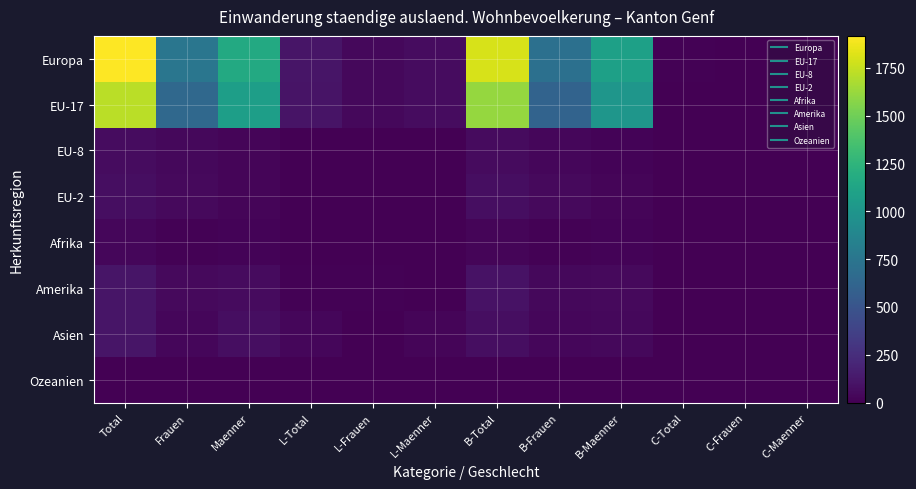

Reading left to right, extract all data points from this chart.

Europa: Total=1916	Frauen=754	Maenner=1162	L-Total=110	L-Frauen=43	L-Maenner=67	B-Total=1798	B-Frauen=708	B-Maenner=1090	C-Total=8	C-Frauen=3	C-Maenner=5
EU-17: Total=1721	Frauen=650	Maenner=1071	L-Total=99	L-Frauen=39	L-Maenner=60	B-Total=1616	B-Frauen=610	B-Maenner=1006	C-Total=6	C-Frauen=1	C-Maenner=5
EU-8: Total=65	Frauen=38	Maenner=27	L-Total=6	L-Frauen=1	L-Maenner=5	B-Total=57	B-Frauen=35	B-Maenner=22	C-Total=2	C-Frauen=2	C-Maenner=0
EU-2: Total=72	Frauen=47	Maenner=25	L-Total=1	L-Frauen=1	L-Maenner=0	B-Total=71	B-Frauen=46	B-Maenner=25	C-Total=0	C-Frauen=0	C-Maenner=0
Afrika: Total=31	Frauen=9	Maenner=22	L-Total=4	L-Frauen=0	L-Maenner=4	B-Total=27	B-Frauen=9	B-Maenner=18	C-Total=0	C-Frauen=0	C-Maenner=0
Amerika: Total=106	Frauen=49	Maenner=57	L-Total=14	L-Frauen=8	L-Maenner=6	B-Total=92	B-Frauen=41	B-Maenner=51	C-Total=0	C-Frauen=0	C-Maenner=0
Asien: Total=107	Frauen=35	Maenner=72	L-Total=34	L-Frauen=5	L-Maenner=29	B-Total=73	B-Frauen=30	B-Maenner=43	C-Total=0	C-Frauen=0	C-Maenner=0
Ozeanien: Total=7	Frauen=4	Maenner=3	L-Total=1	L-Frauen=1	L-Maenner=0	B-Total=6	B-Frauen=3	B-Maenner=3	C-Total=0	C-Frauen=0	C-Maenner=0